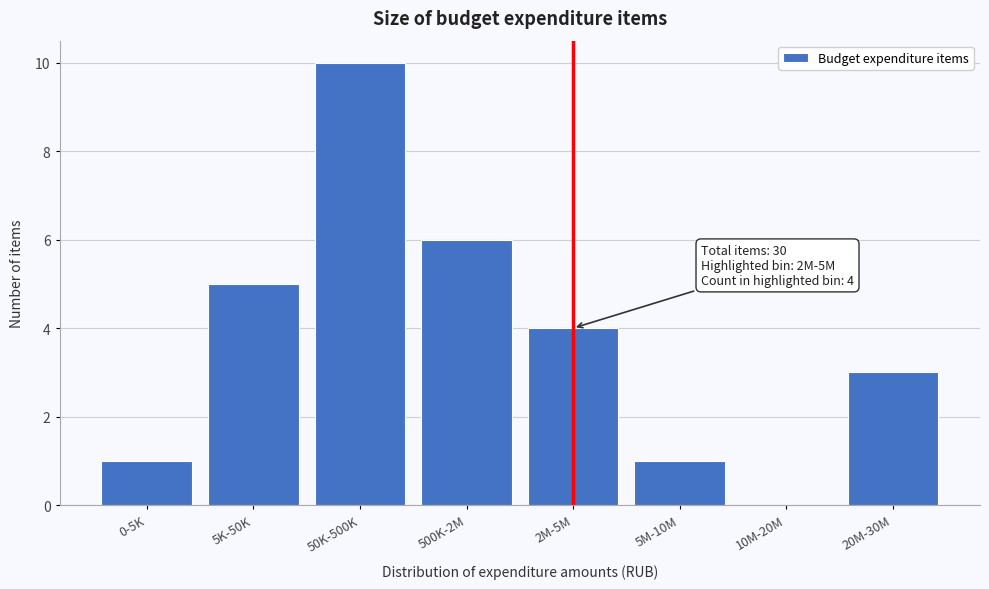

Reading left to right, extract all data points from this chart.

0-5K=1	5K-50K=5	50K-500K=10	500K-2M=6	2M-5M=4	5M-10M=1	10M-20M=0	20M-30M=3